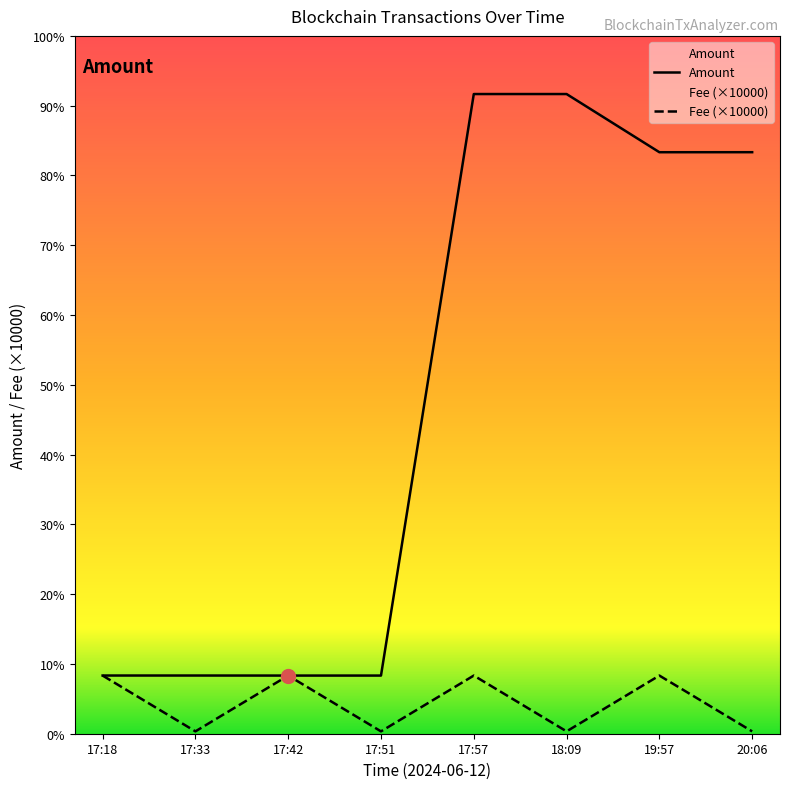

Which series changed the most between 17:33 and 17:57?

Amount